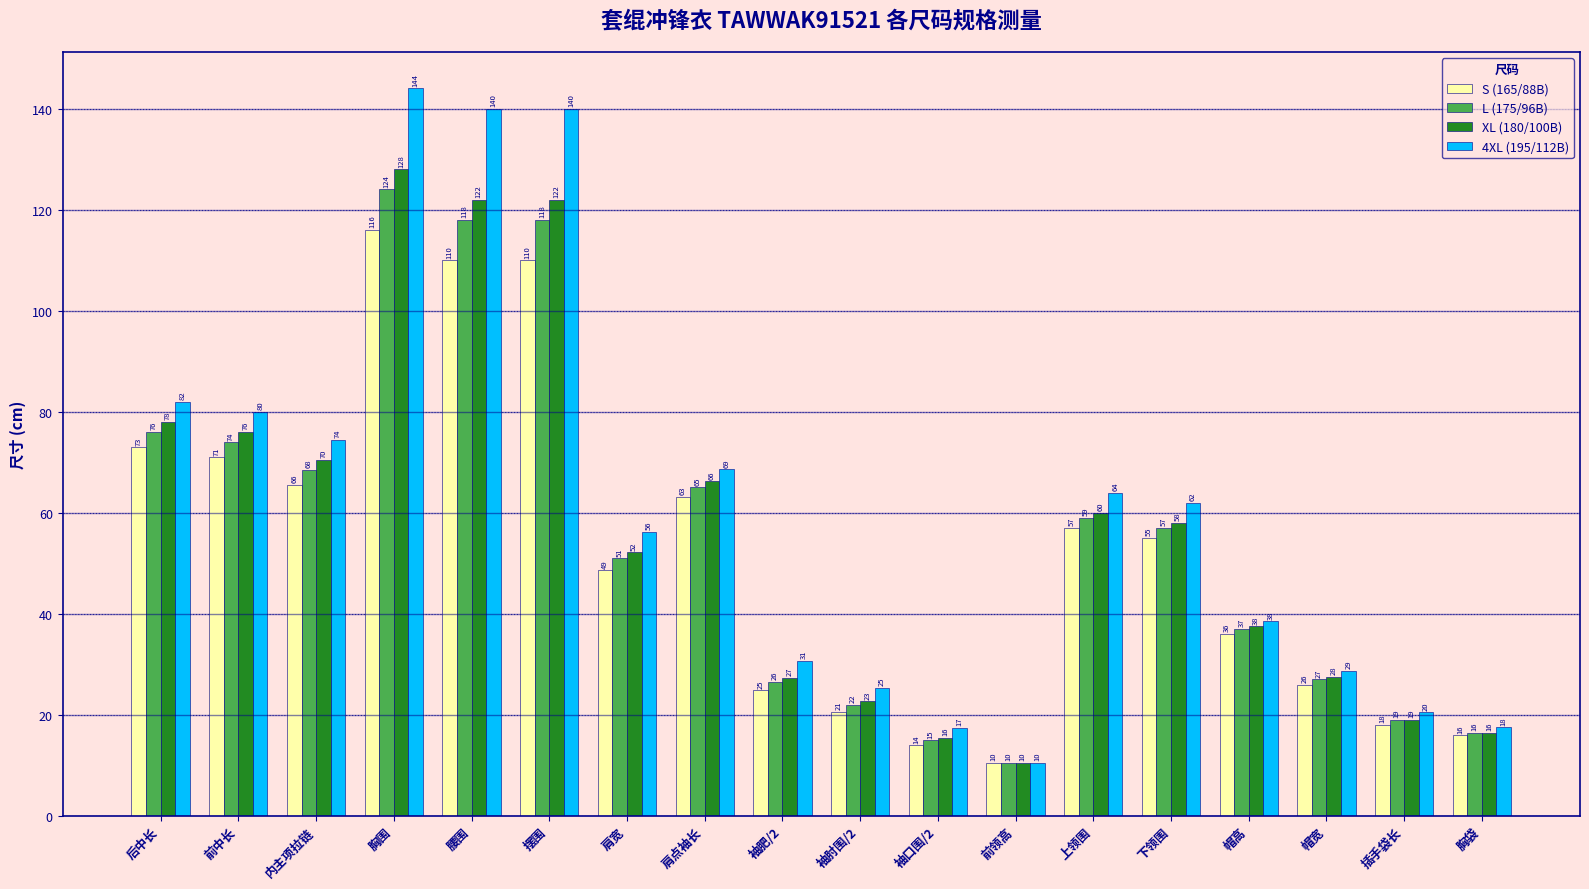

List the series in order of their overall mean, highest first.

4XL (195/112B), XL (180/100B), L (175/96B), S (165/88B)